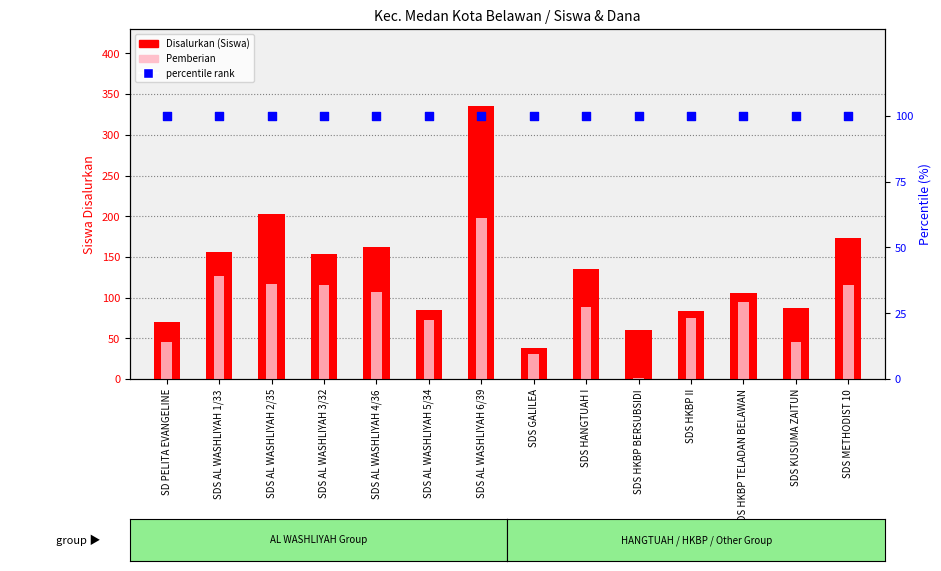

What are all the series names shown in the legend?

Disalurkan (Siswa), Pemberian, percentile rank